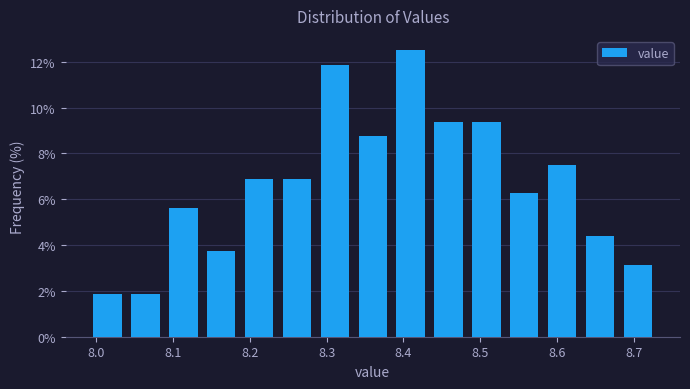

Reading left to right, list every bar in this chart as the range it spans on the x-axis followed by its height. Neither the bar edges nor the heights are printed on the chart, so give them approximately, as read against the axes.

7.99 to 8.04: 1.8
8.04 to 8.09: 1.8
8.09 to 8.14: 5.6
8.14 to 8.19: 3.8
8.19 to 8.24: 6.8
8.24 to 8.29: 6.8
8.29 to 8.34: 11.8
8.34 to 8.38: 8.8
8.38 to 8.43: 12.6
8.43 to 8.48: 9.4
8.48 to 8.53: 9.4
8.53 to 8.58: 6.2
8.58 to 8.63: 7.6
8.63 to 8.68: 4.4
8.68 to 8.73: 3.2